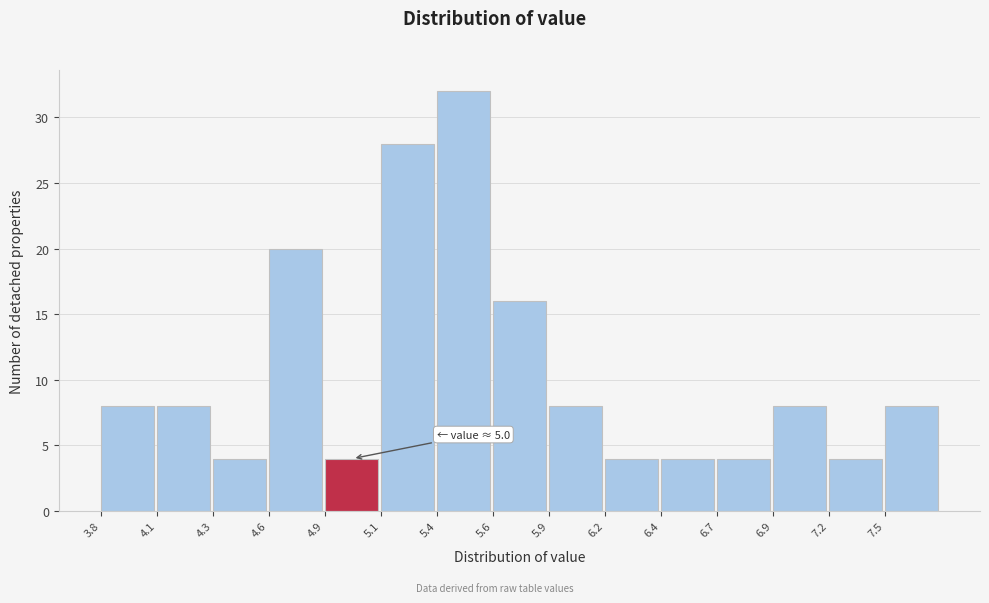

Reading left to right, transcribe all the data shown in this chart.

3.8=8	4.1=8	4.3=4	4.6=20	4.9=4	5.1=28	5.4=32	5.6=16	5.9=8	6.2=4	6.4=4	6.7=4	6.9=8	7.2=4	7.5=8